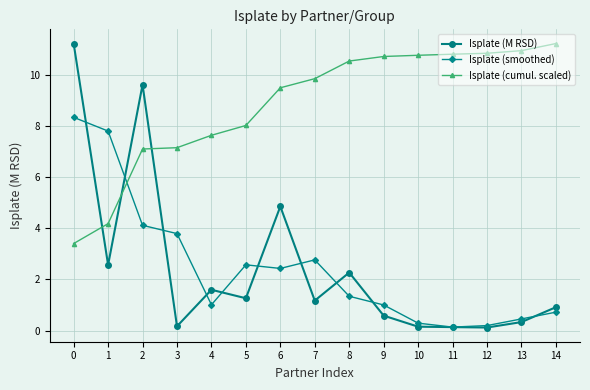

The value of Isplate (cumul. scaled) at 12 is 16.0. True or false?

False